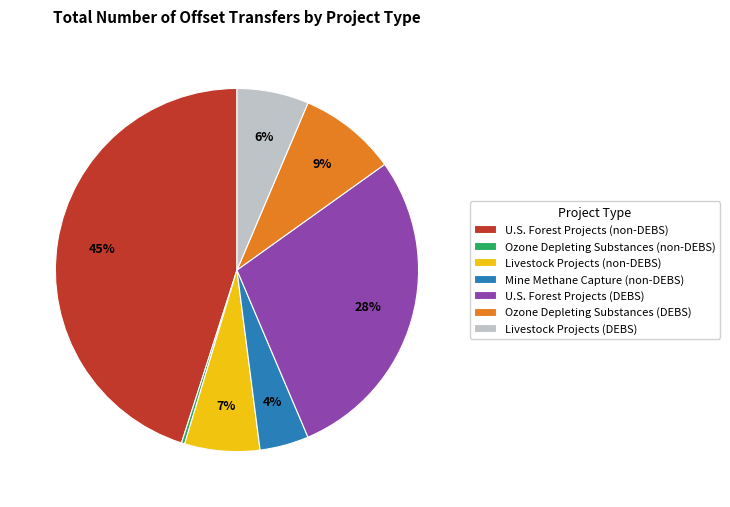

Which slice is the smallest?

Ozone Depleting Substances (non-DEBS)